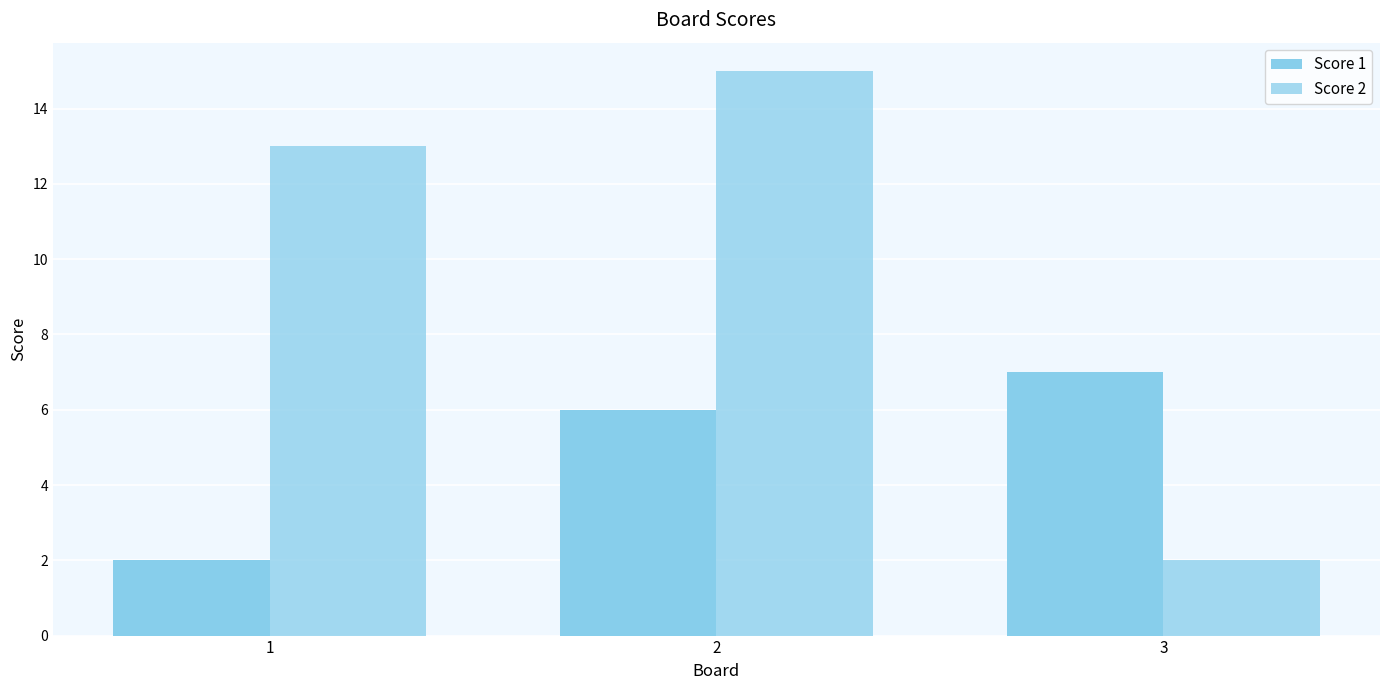

Count the number of data series in this chart.

2